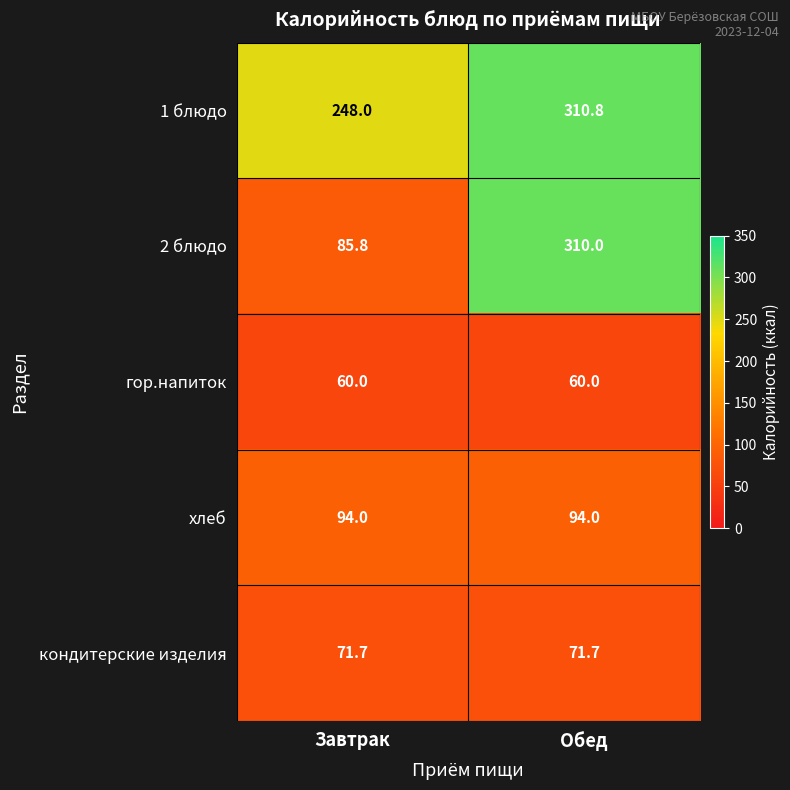

Which series changed the most between Завтрак and Обед?

2 блюдо